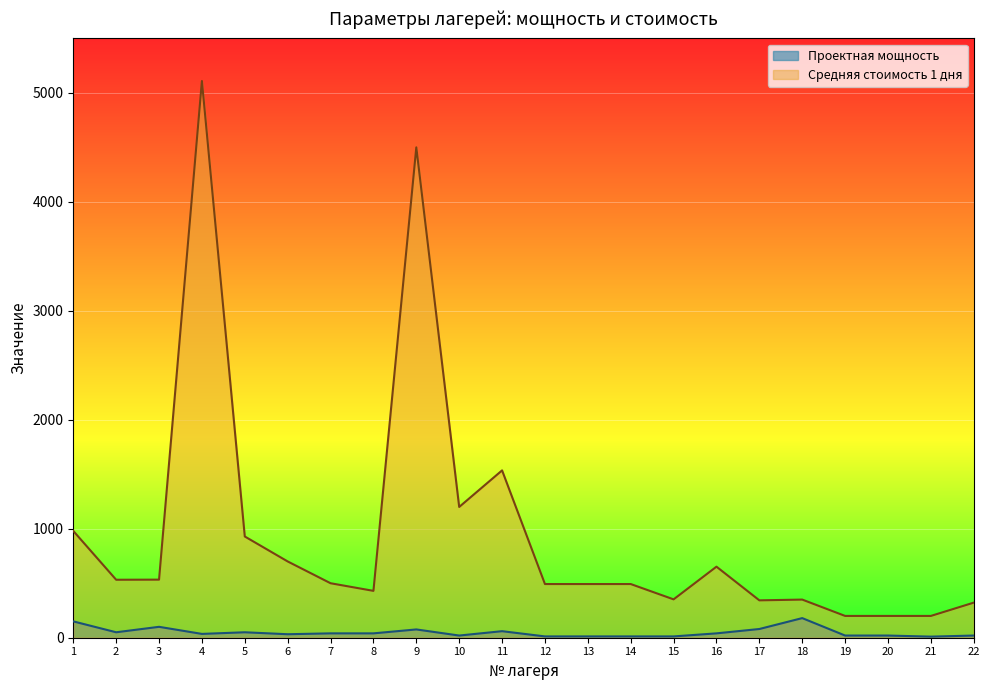

How many interior local valleys does the Средняя стоимость 1 дня series have?

5